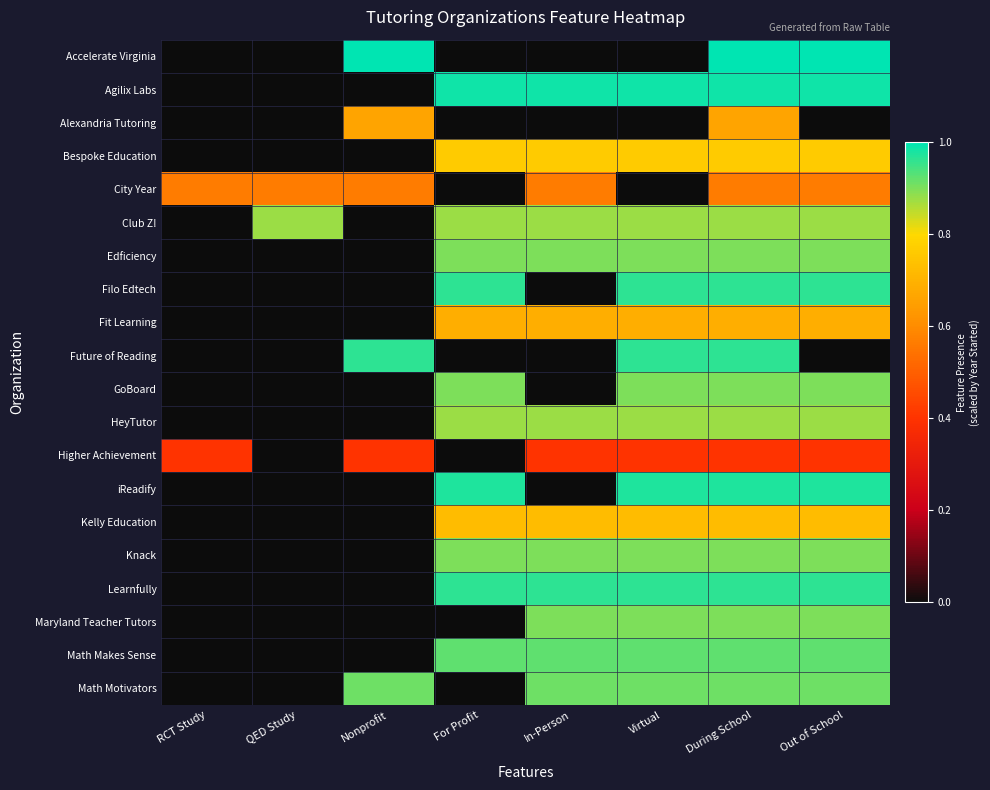

Reading left to right, transcribe all the data shown in this chart.

Accelerate Virginia: RCT Study=0.0	QED Study=0.0	Nonprofit=1.0	For Profit=0.0	In-Person=0.0	Virtual=0.0	During School=1.0	Out of School=1.0
Agilix Labs: RCT Study=0.0	QED Study=0.0	Nonprofit=0.0	For Profit=1.0	In-Person=1.0	Virtual=1.0	During School=1.0	Out of School=1.0
Alexandria Tutoring: RCT Study=0.0	QED Study=0.0	Nonprofit=0.7	For Profit=0.0	In-Person=0.0	Virtual=0.0	During School=0.7	Out of School=0.0
Bespoke Education: RCT Study=0.0	QED Study=0.0	Nonprofit=0.0	For Profit=0.8	In-Person=0.8	Virtual=0.8	During School=0.8	Out of School=0.8
City Year: RCT Study=0.6	QED Study=0.6	Nonprofit=0.6	For Profit=0.0	In-Person=0.6	Virtual=0.0	During School=0.6	Out of School=0.6
Club Z!: RCT Study=0.0	QED Study=0.9	Nonprofit=0.0	For Profit=0.9	In-Person=0.9	Virtual=0.9	During School=0.9	Out of School=0.9
Edficiency: RCT Study=0.0	QED Study=0.0	Nonprofit=0.0	For Profit=0.9	In-Person=0.9	Virtual=0.9	During School=0.9	Out of School=0.9
Filo Edtech: RCT Study=0.0	QED Study=0.0	Nonprofit=0.0	For Profit=1.0	In-Person=0.0	Virtual=1.0	During School=1.0	Out of School=1.0
Fit Learning: RCT Study=0.0	QED Study=0.0	Nonprofit=0.0	For Profit=0.7	In-Person=0.7	Virtual=0.7	During School=0.7	Out of School=0.7
Future of Reading: RCT Study=0.0	QED Study=0.0	Nonprofit=1.0	For Profit=0.0	In-Person=0.0	Virtual=1.0	During School=1.0	Out of School=0.0
GoBoard: RCT Study=0.0	QED Study=0.0	Nonprofit=0.0	For Profit=0.9	In-Person=0.0	Virtual=0.9	During School=0.9	Out of School=0.9
HeyTutor: RCT Study=0.0	QED Study=0.0	Nonprofit=0.0	For Profit=0.9	In-Person=0.9	Virtual=0.9	During School=0.9	Out of School=0.9
Higher Achievement: RCT Study=0.4	QED Study=0.0	Nonprofit=0.4	For Profit=0.0	In-Person=0.4	Virtual=0.4	During School=0.4	Out of School=0.4
iReadify: RCT Study=0.0	QED Study=0.0	Nonprofit=0.0	For Profit=1.0	In-Person=0.0	Virtual=1.0	During School=1.0	Out of School=1.0
Kelly Education: RCT Study=0.0	QED Study=0.0	Nonprofit=0.0	For Profit=0.7	In-Person=0.7	Virtual=0.7	During School=0.7	Out of School=0.7
Knack: RCT Study=0.0	QED Study=0.0	Nonprofit=0.0	For Profit=0.9	In-Person=0.9	Virtual=0.9	During School=0.9	Out of School=0.9
Learnfully: RCT Study=0.0	QED Study=0.0	Nonprofit=0.0	For Profit=1.0	In-Person=1.0	Virtual=1.0	During School=1.0	Out of School=1.0
Maryland Teacher Tutors: RCT Study=0.0	QED Study=0.0	Nonprofit=0.0	For Profit=0.0	In-Person=0.9	Virtual=0.9	During School=0.9	Out of School=0.9
Math Makes Sense: RCT Study=0.0	QED Study=0.0	Nonprofit=0.0	For Profit=0.9	In-Person=0.9	Virtual=0.9	During School=0.9	Out of School=0.9
Math Motivators: RCT Study=0.0	QED Study=0.0	Nonprofit=0.9	For Profit=0.0	In-Person=0.9	Virtual=0.9	During School=0.9	Out of School=0.9